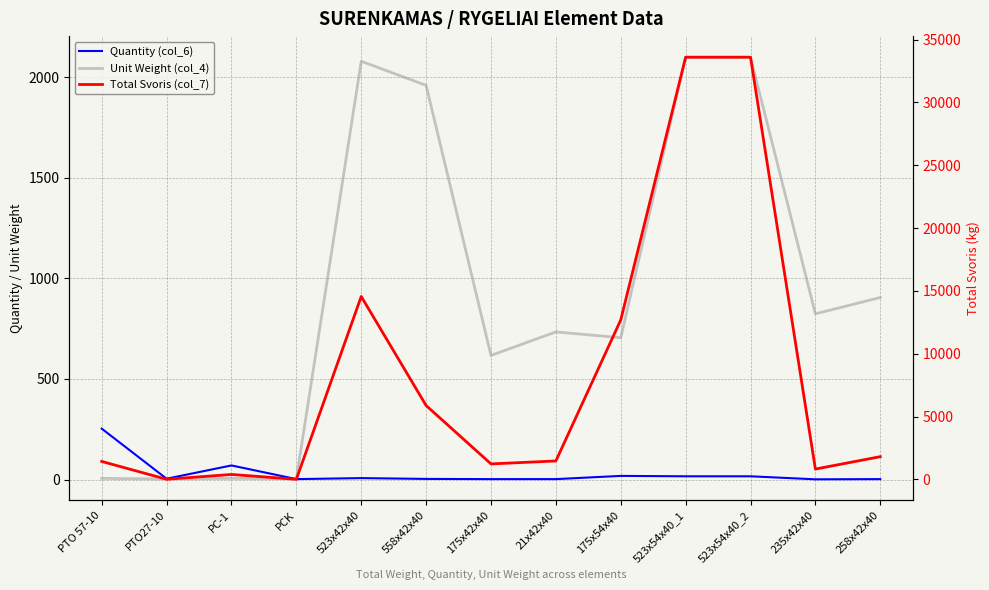

Which series changed the most between PC-1 and 523x42x40?

Total Svoris (col_7)